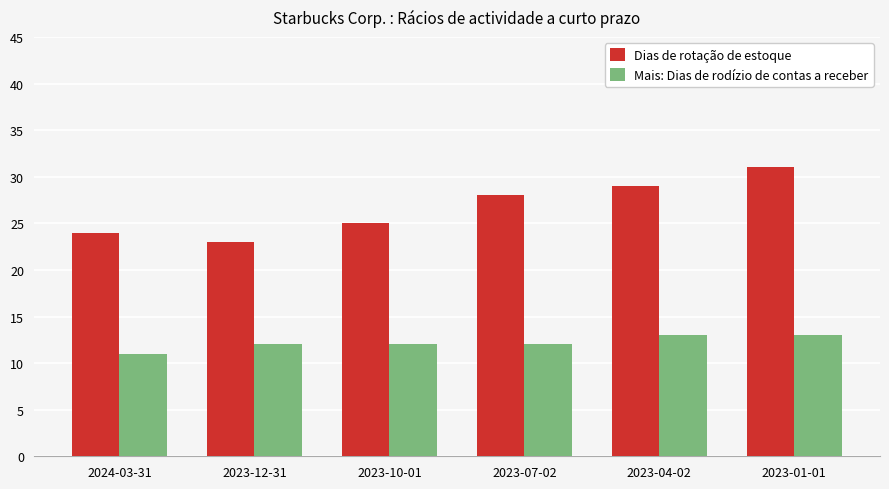

At which category is the sum across all series the highest?

2023-01-01